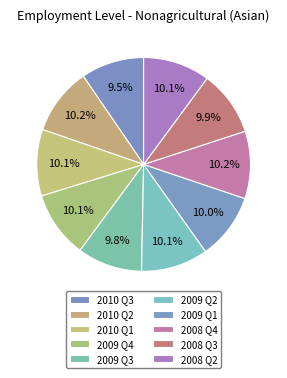

Rank the categories by value from lowest to highest.

2010 Q3, 2009 Q3, 2008 Q3, 2009 Q1, 2010 Q1, 2009 Q4, 2008 Q2, 2009 Q2, 2010 Q2, 2008 Q4